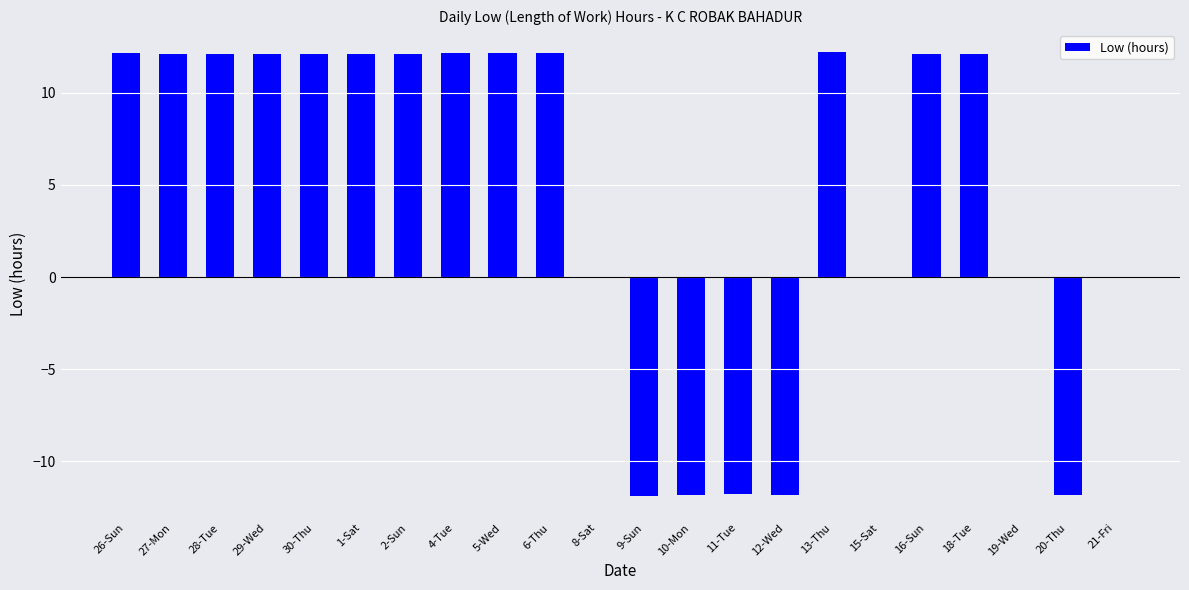

Are the bars grouped side by side (vs. stacked)?

No